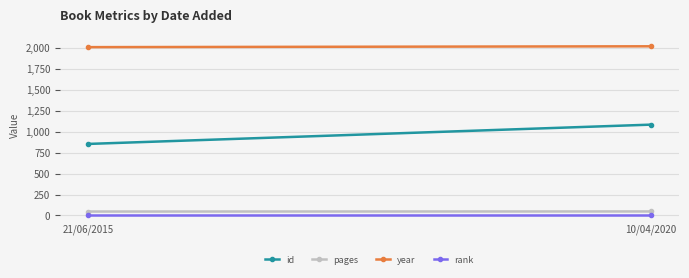

How many id values are between 853 and 1083?

2